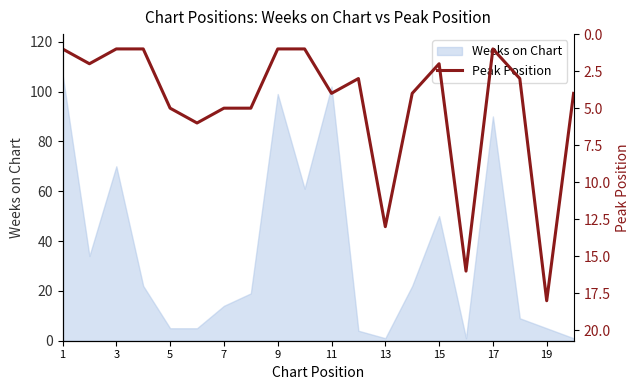

Count the number of categories in the chart.

20